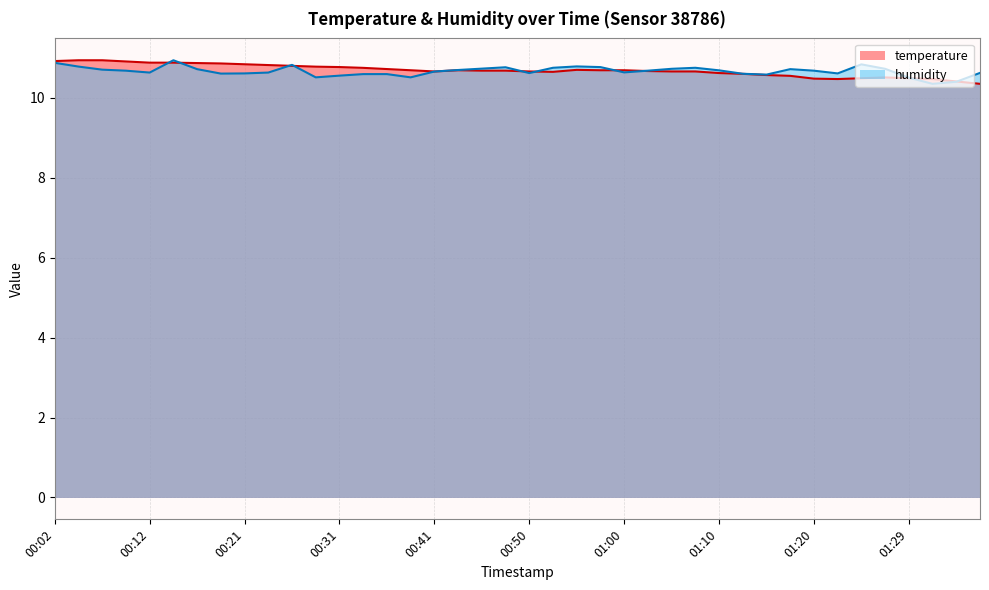

True or false: temperature has a value of 15.7 at 01:37.

False